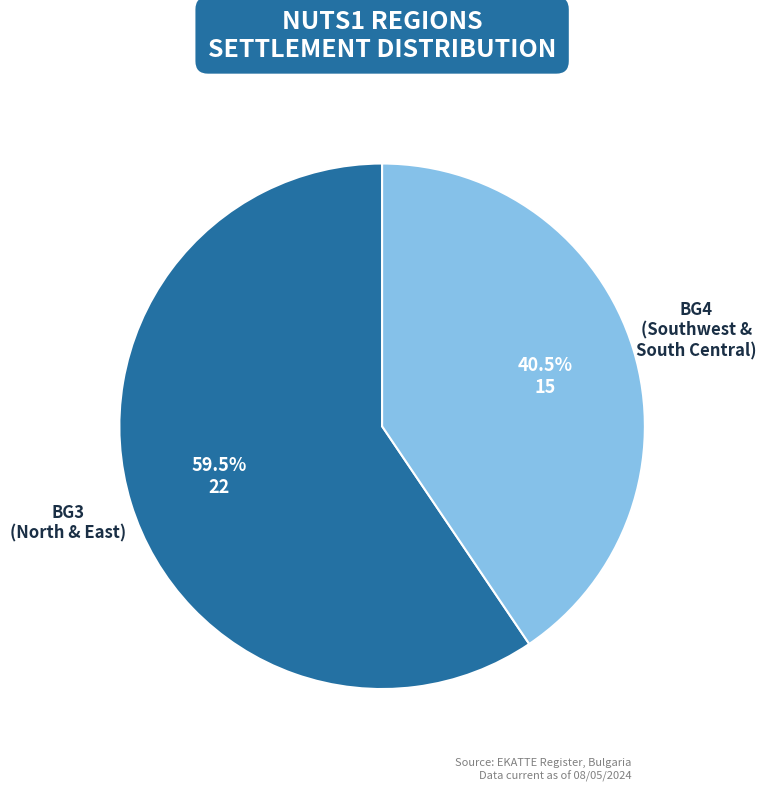

Is there any slice that represents more than half of the pie?

Yes